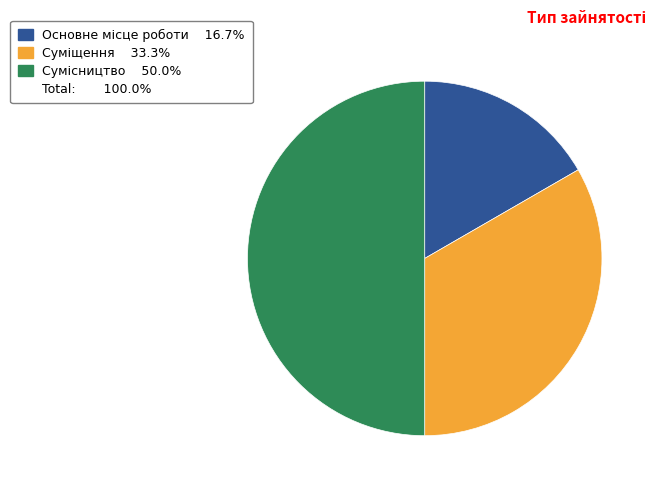

Count the number of slices in the pie.

3